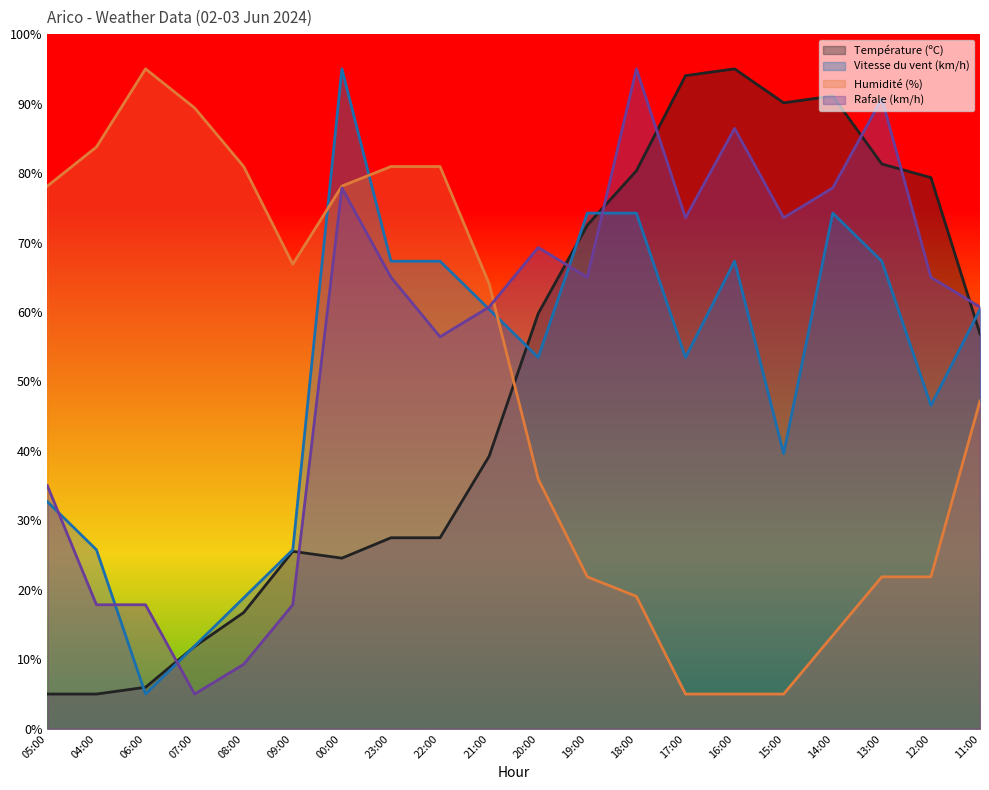

Reading left to right, transcribe all the data shown in this chart.

Température (ºC): 5.0	5.0	6.0	11.8	16.7	25.5	24.6	27.5	27.5	39.2	59.8	72.5	80.3	94.0	95.0	90.1	91.1	81.3	79.3	56.8
Vitesse du vent (km/h): 32.7	25.8	5.0	11.9	18.8	25.8	95.0	67.3	67.3	60.4	53.5	74.2	74.2	53.5	67.3	39.6	74.2	67.3	46.5	60.4
Humidité (%): 78.1	83.7	95.0	89.4	80.9	66.9	78.1	80.9	80.9	64.1	35.9	21.9	19.1	5.0	5.0	5.0	13.4	21.9	21.9	47.2
Rafale (km/h): 35.0	17.9	17.9	5.0	9.3	17.9	77.9	65.0	56.4	60.7	69.3	65.0	95.0	73.6	86.4	73.6	77.9	90.7	65.0	60.7